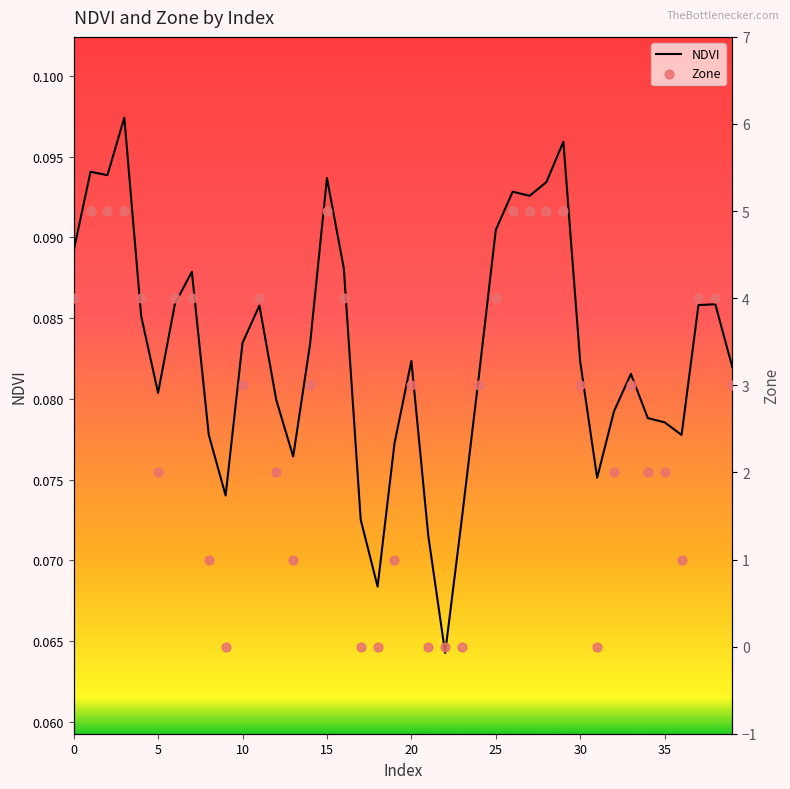

Which series has the largest total across all categories?

Zone